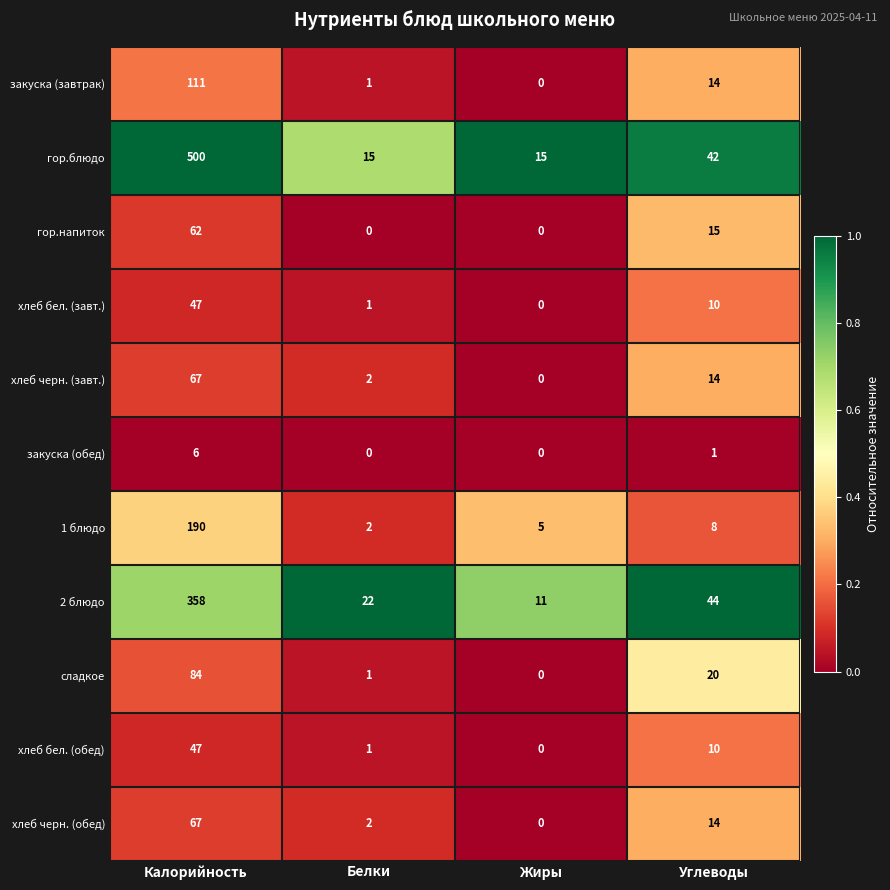

What is the spread (max minus min) of values at Калорийность?

494